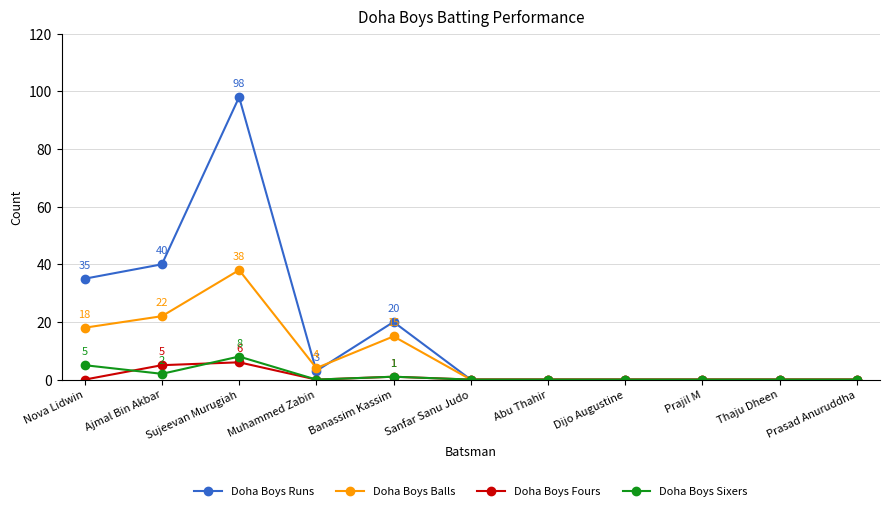

Is it true that Doha Boys Balls equals -12 at Prajil M?

False